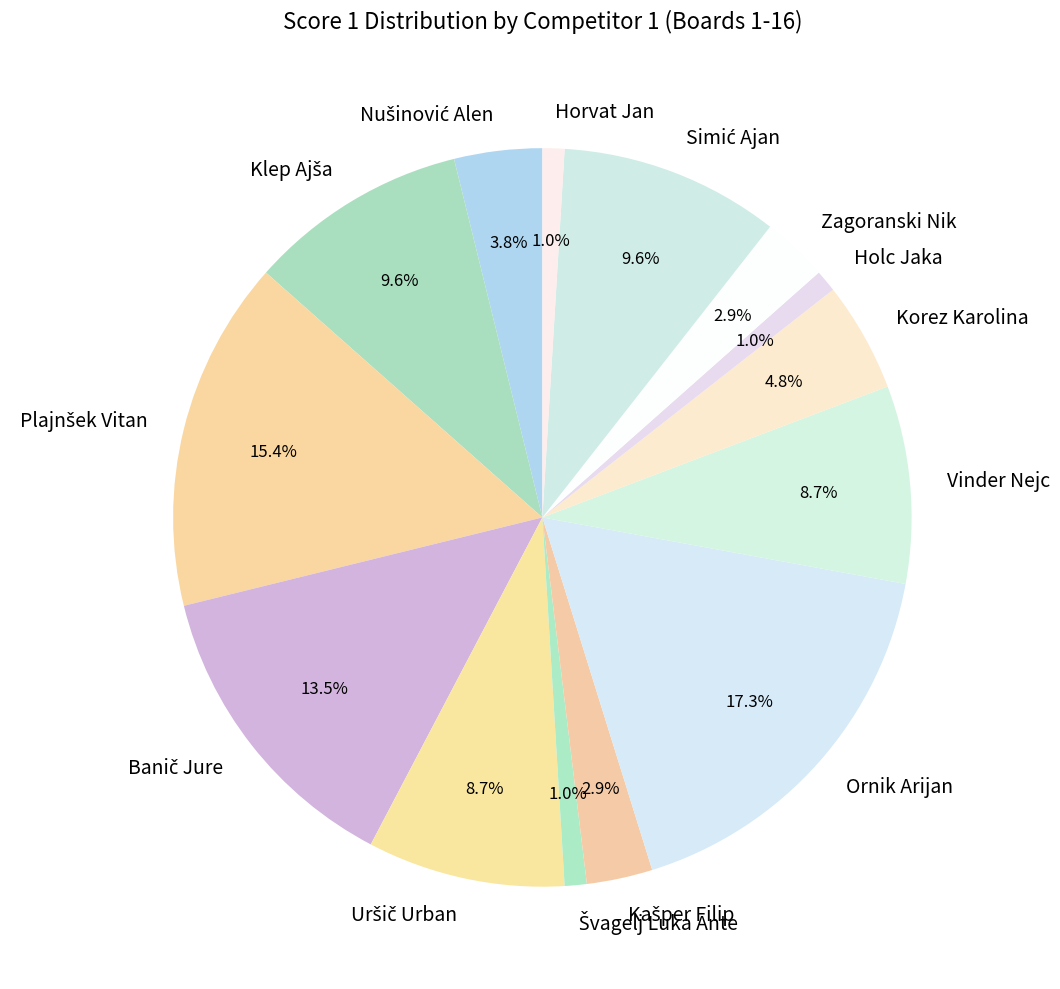

To the nearest percent, what is the average slice percentage?

7%